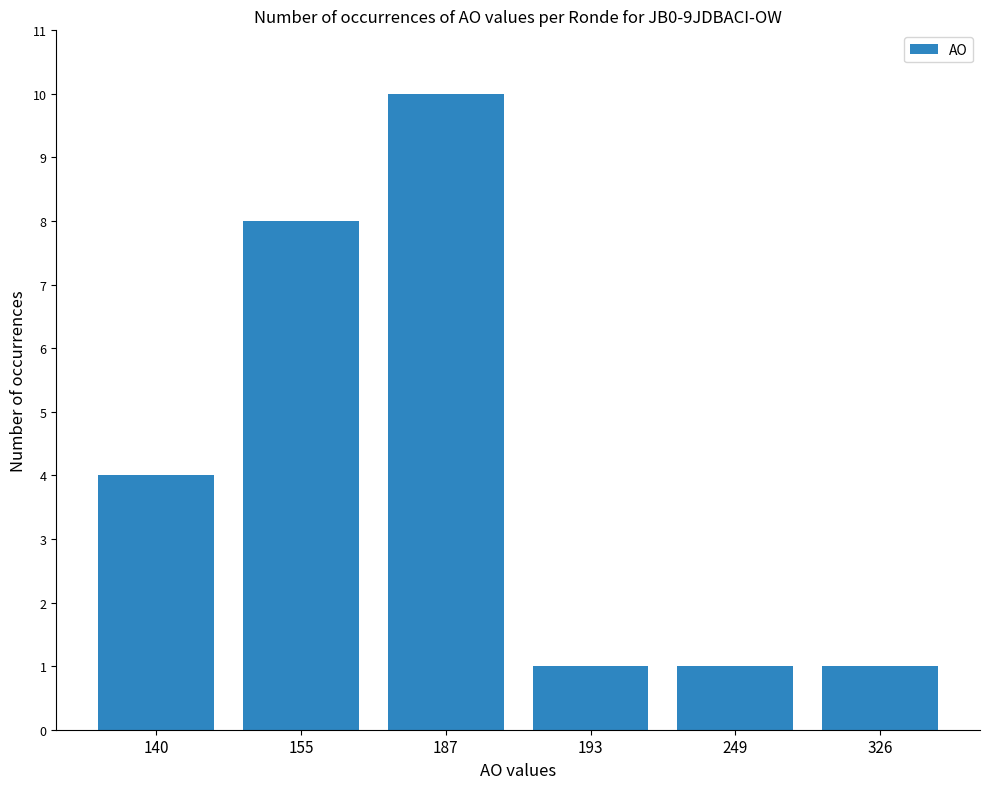

What is the maximum value shown in the chart?

10